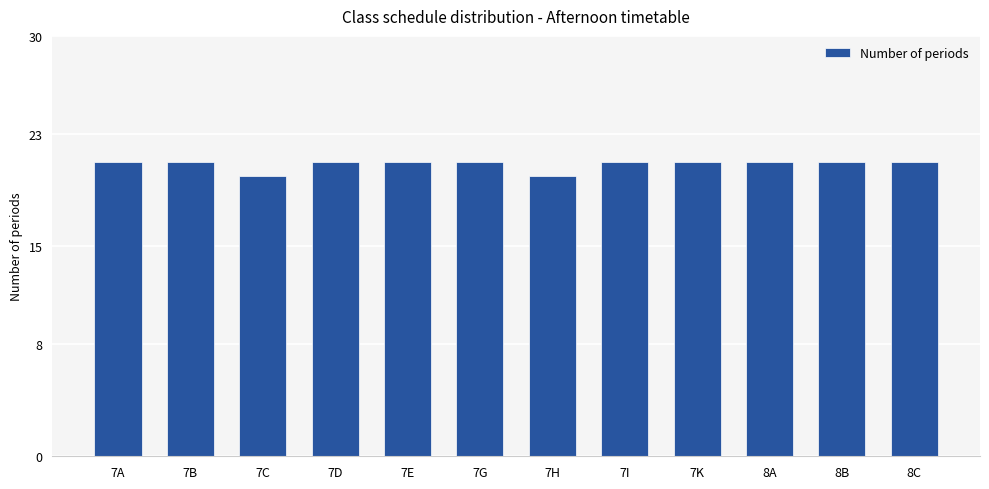

What is the maximum value shown in the chart?

21